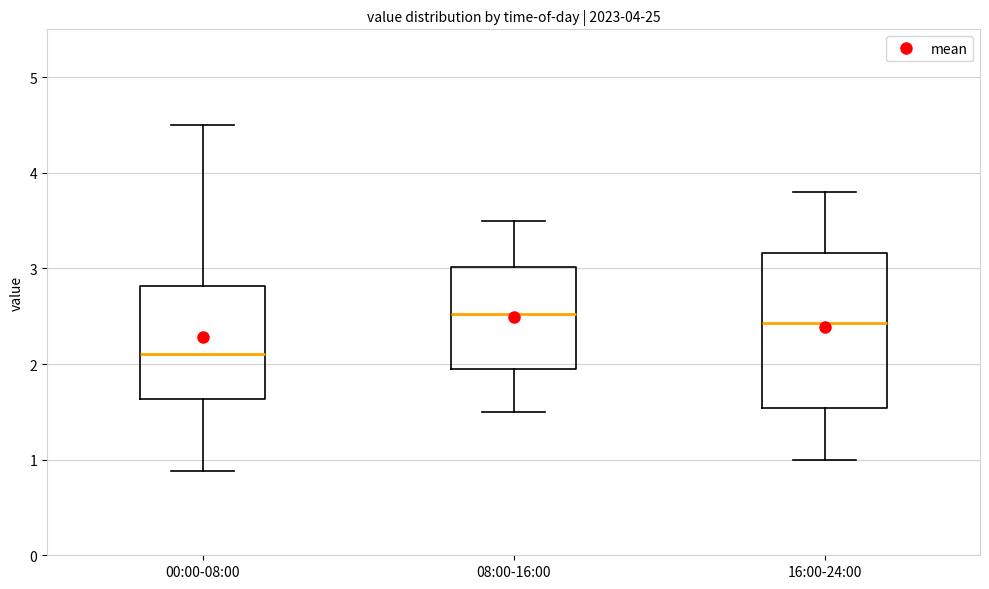

Which box's median line is the highest?

08:00-16:00